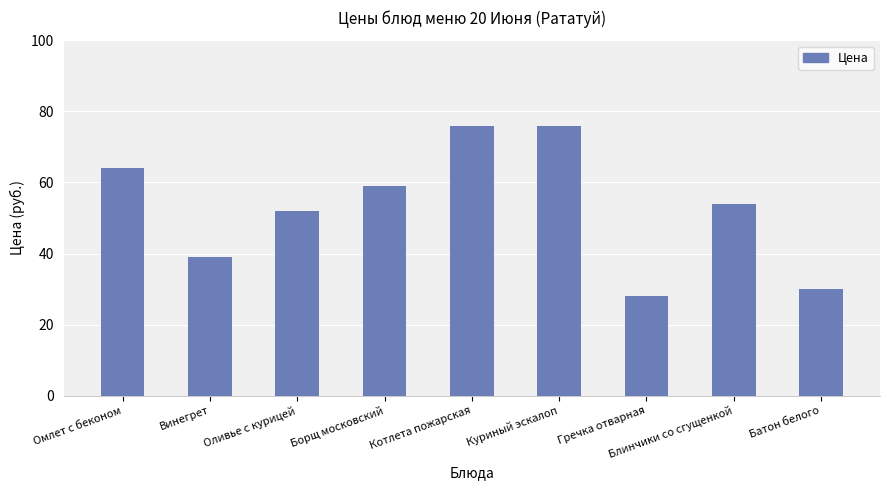

What is the label of the 2nd bar from the left?

Винегрет